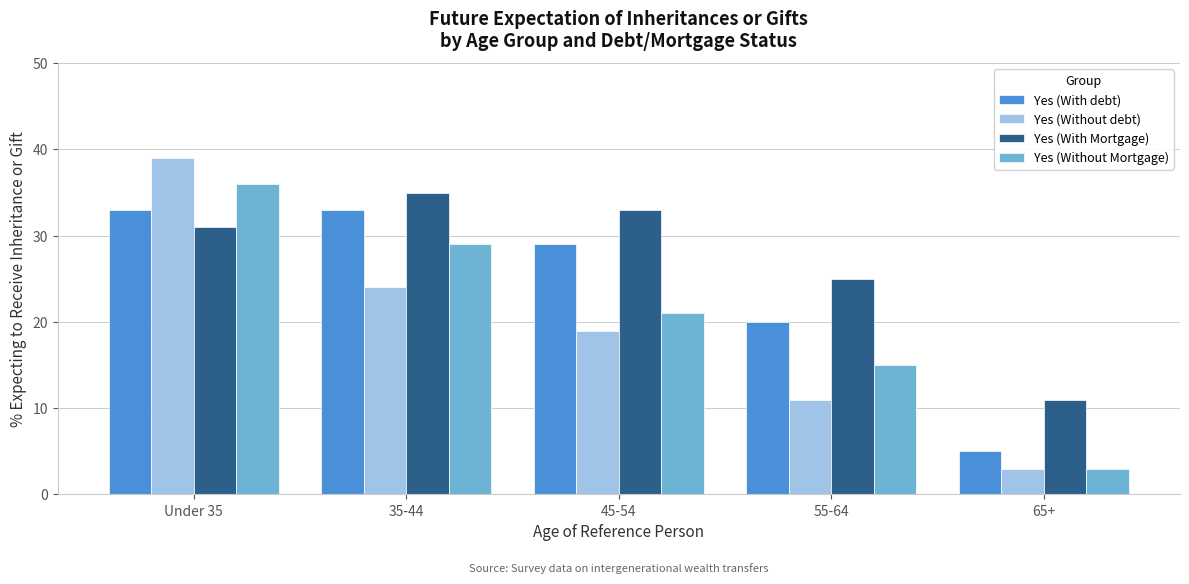

Reading left to right, extract all data points from this chart.

Yes (With debt): Under 35=33	35-44=33	45-54=29	55-64=20	65+=5
Yes (Without debt): Under 35=39	35-44=24	45-54=19	55-64=11	65+=3
Yes (With Mortgage): Under 35=31	35-44=35	45-54=33	55-64=25	65+=11
Yes (Without Mortgage): Under 35=36	35-44=29	45-54=21	55-64=15	65+=3